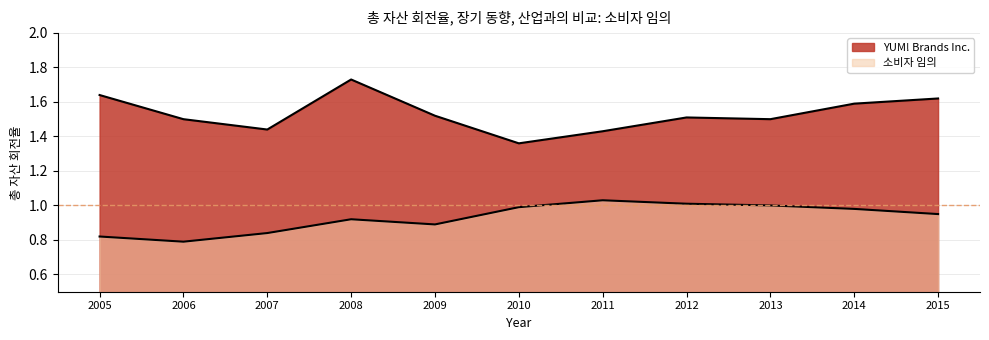

The YUM! Brands Inc. series shows 1.7 at 2008. True or false?

True